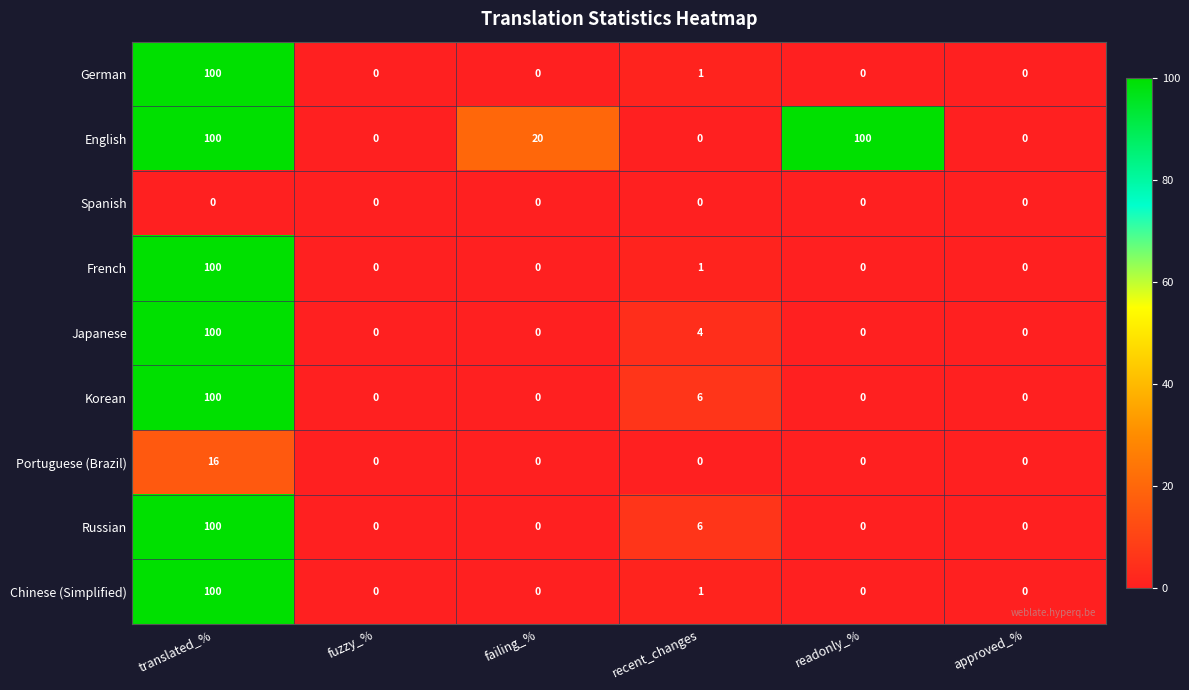

What is the sum of all Russian values?

106